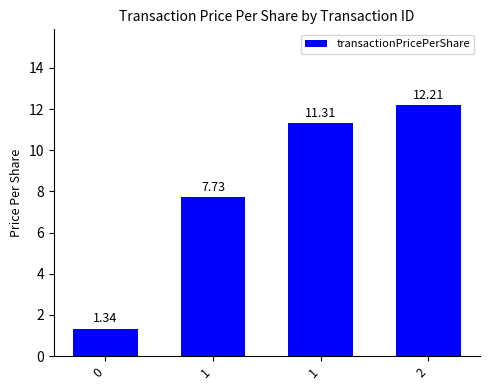

Reading right to left, transcribe all the data shown in this chart.

12.2	11.3	7.7	1.3